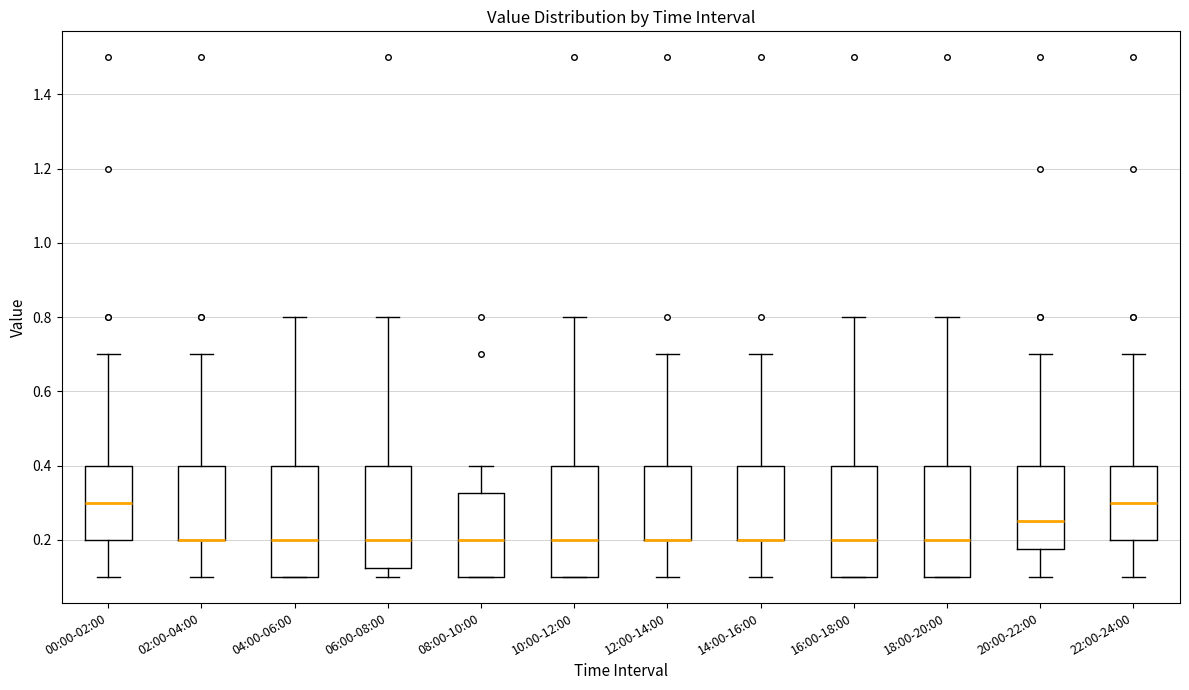

Where is the upper edge of the box for 12:00-14:00 on the y-axis? The values are not printed on the chart, so give them approximately, as read against the axis.

0.40